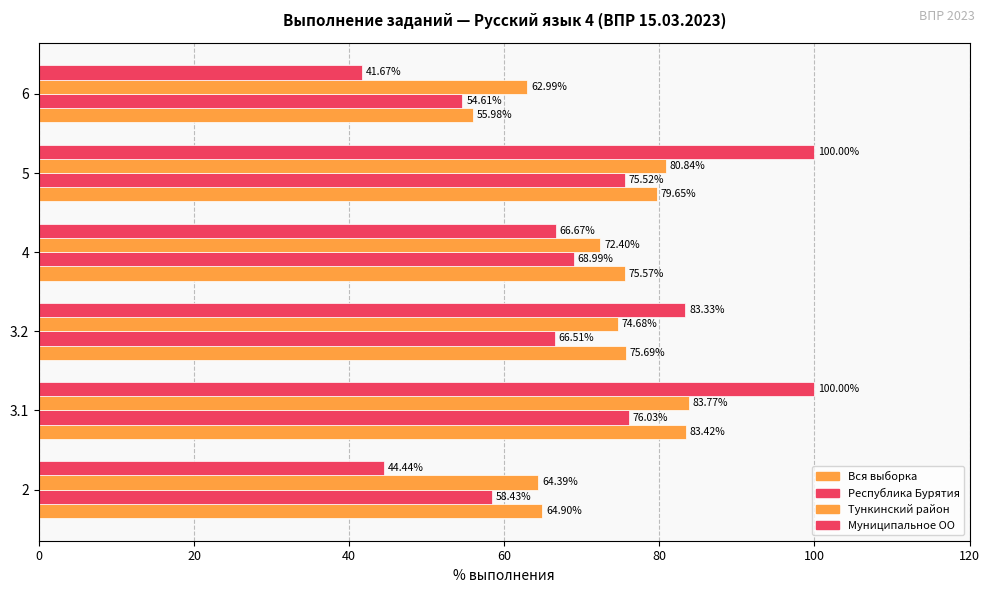

Which series has the largest range (max minus min)?

Муниципальное ОО